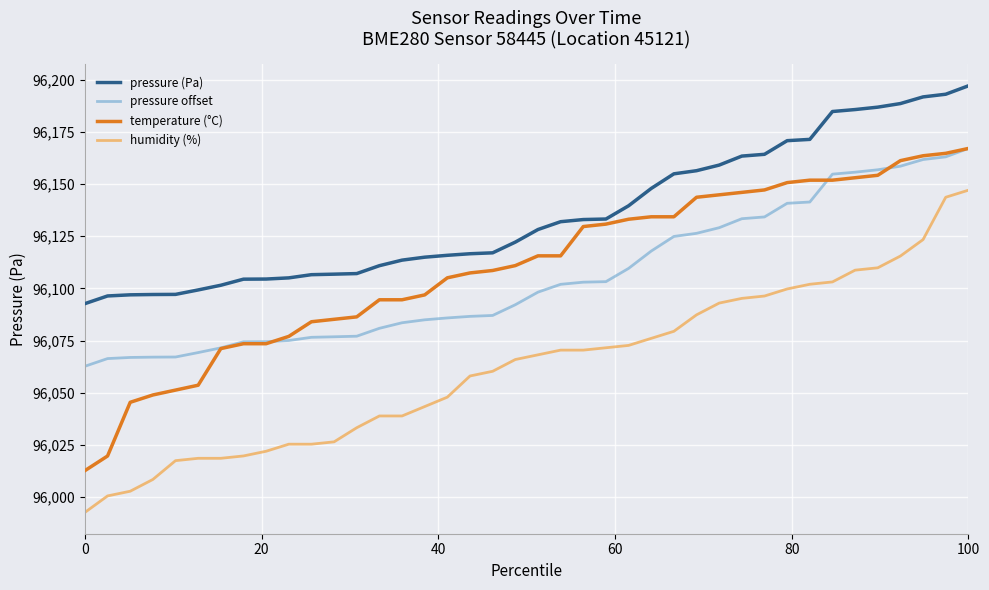

True or false: humidity (%) and pressure (Pa) cross at least once.

False